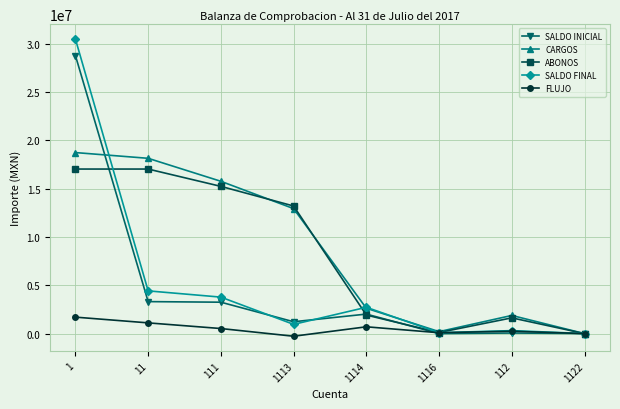

Is the value of FLUJO at 1114 greater than the value of SALDO FINAL at 112?

Yes